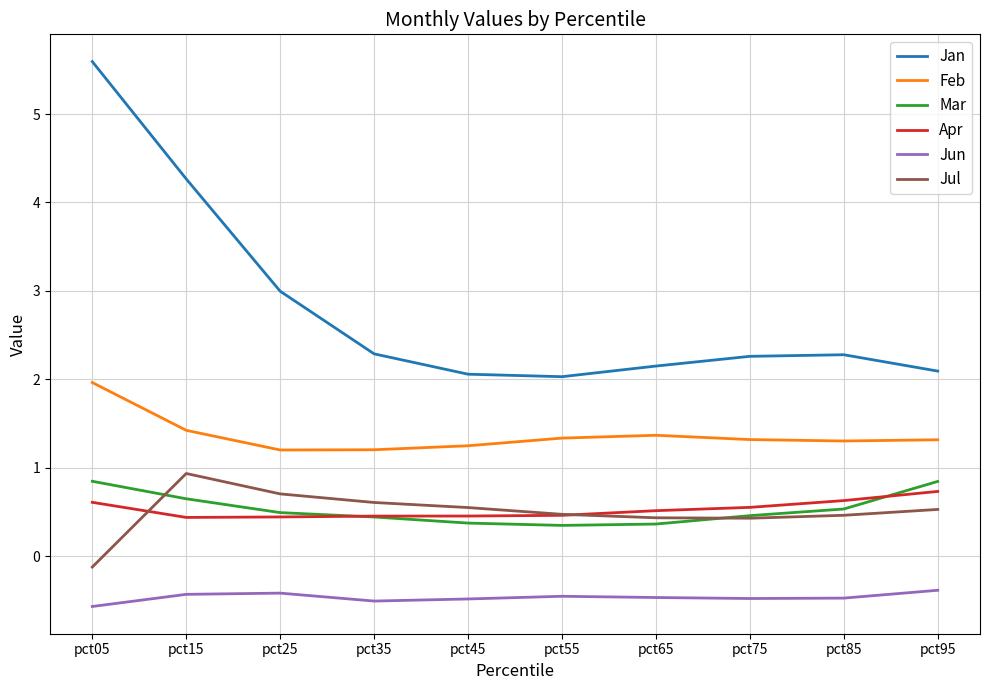

What is the maximum value shown in the chart?

5.6